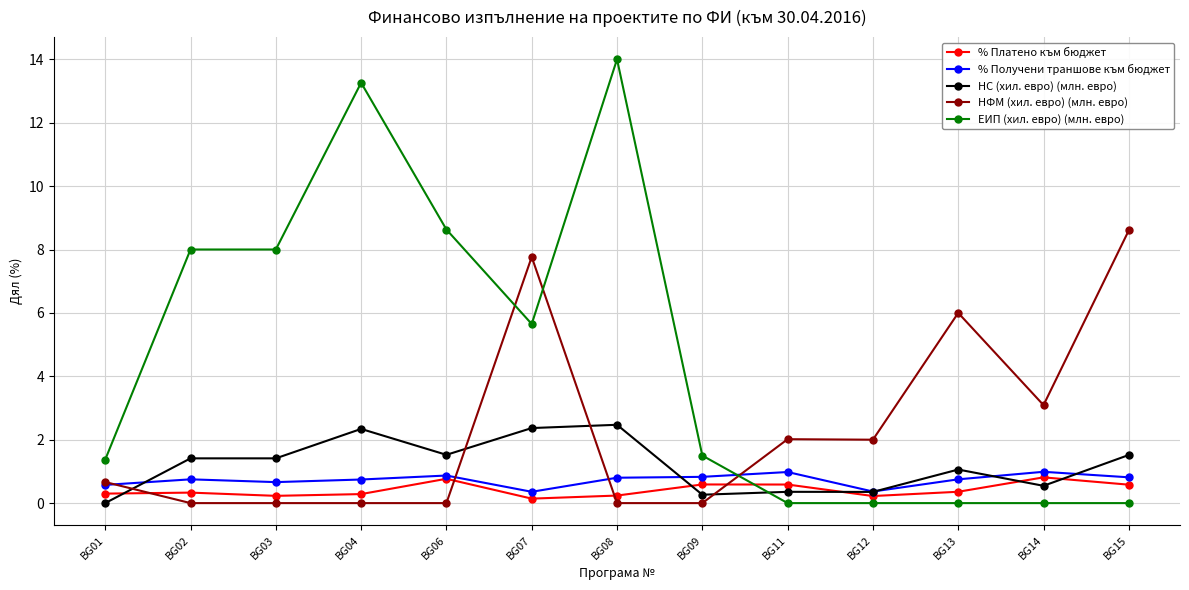

What is the difference between the maximum and second lowest values in the ЕИП (хил. евро) (млн. евро) series?

14.0